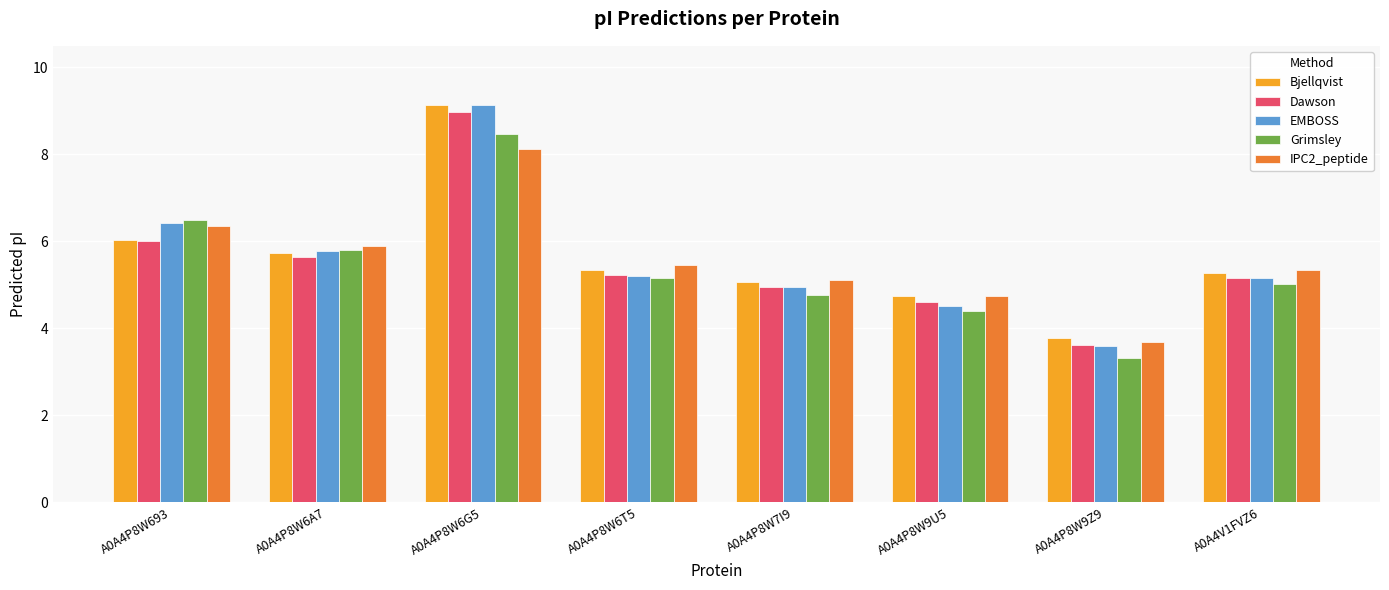

What is the difference between the maximum and minimum values in the Bjellqvist series?

5.3